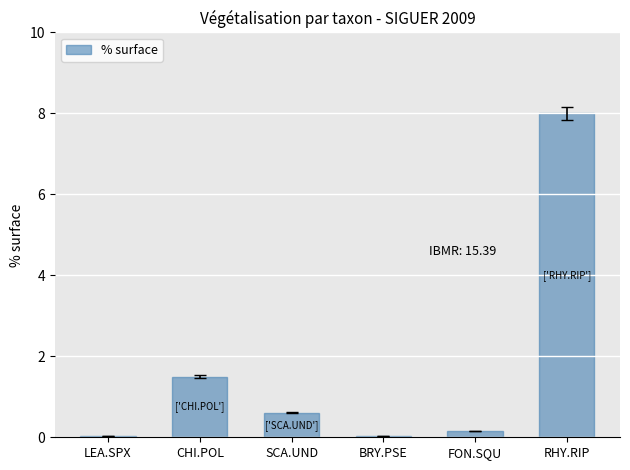

True or false: the data shows 5.1 at RHY.RIP.

False